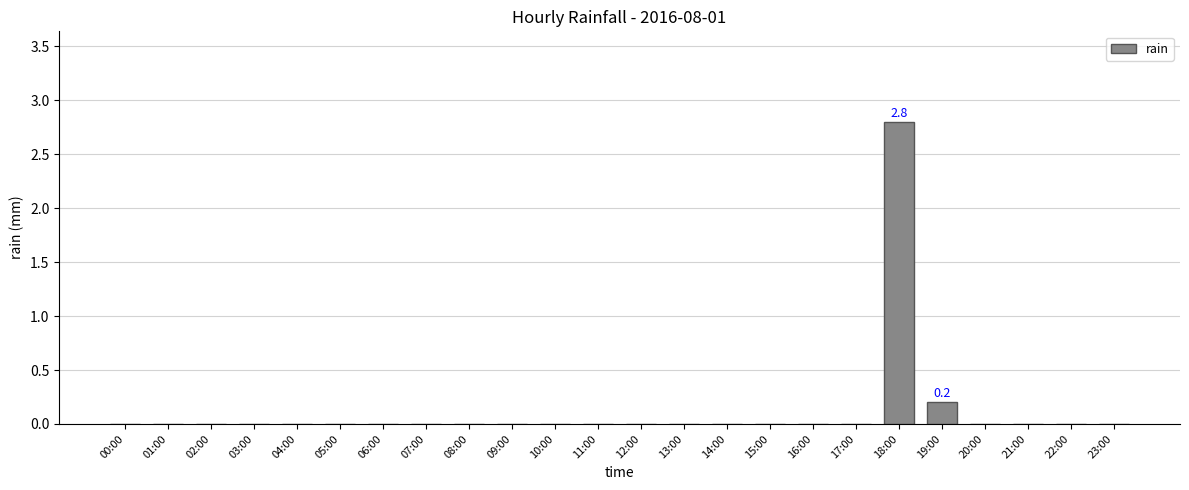

The chart shows a value of -1.1 at 00:00. True or false?

False